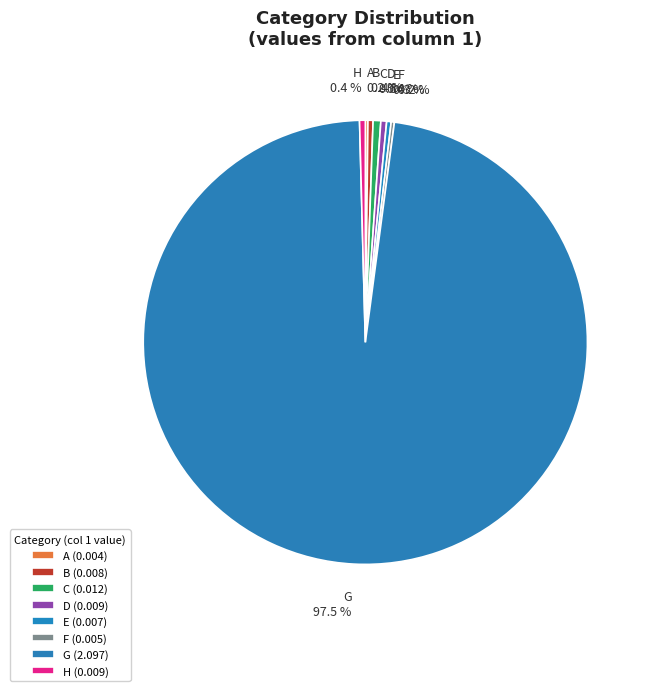

Is it true that E is 0% of the pie?

True